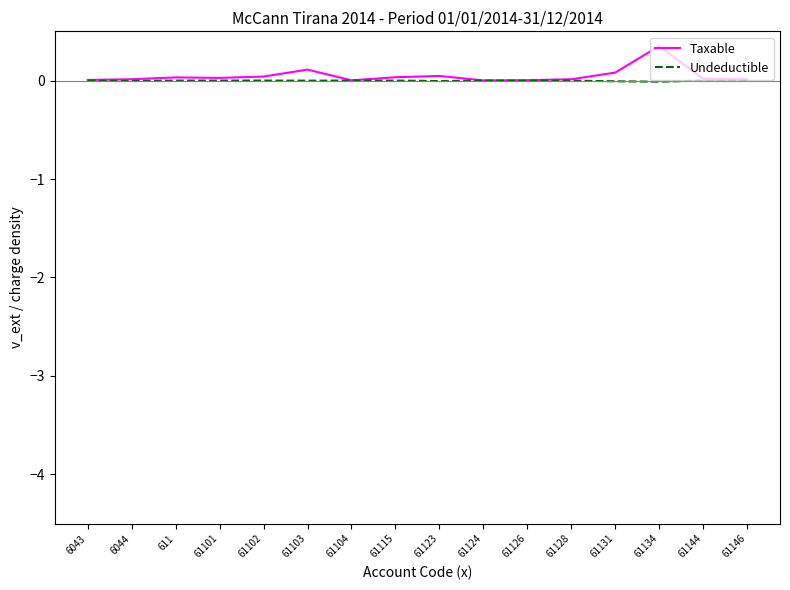

In Undeductible, how many points are lower than both neighbors (excluding endpoints)?

5